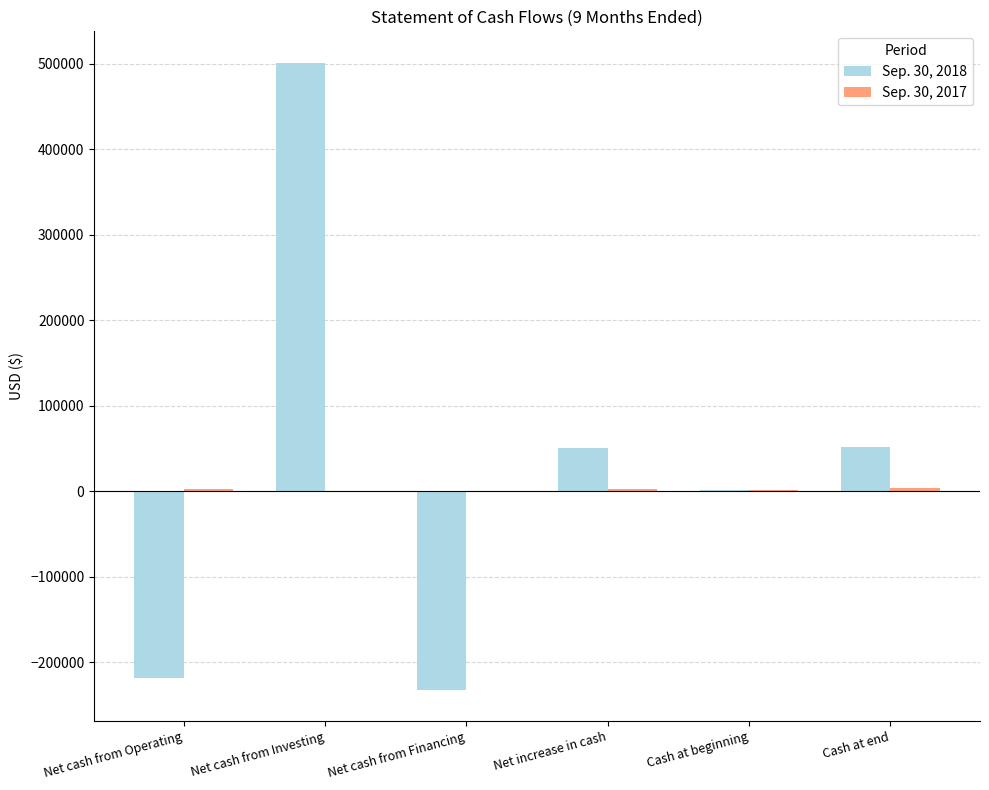

The Sep. 30, 2018 series shows 76418 at Net increase in cash. True or false?

False